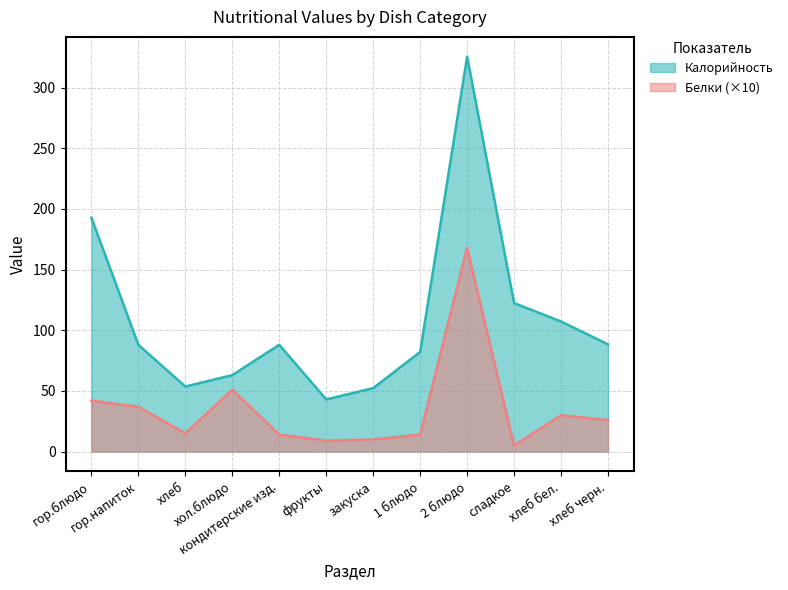

What position from the right is 1 блюдо?

5